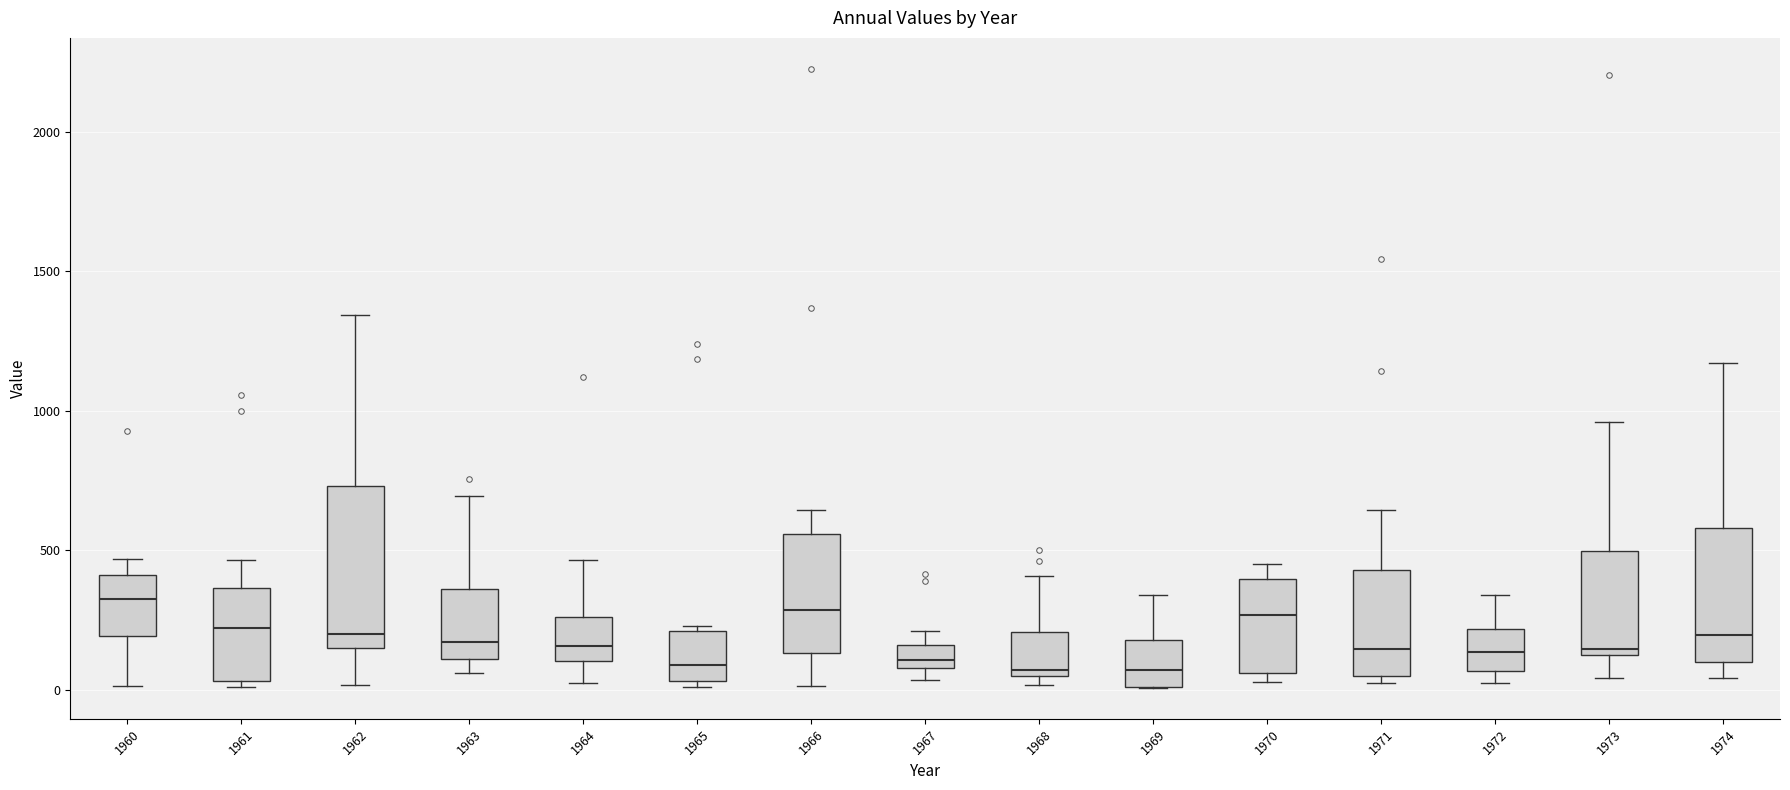

Reading left to right, read every box against the y-axis: the position of its median line, the range the box covers, and the ends of its whiskers. The values are not printed on the chart, so give them approximately, as read against the axis.

1960: median 300, box 200 to 400, whiskers 0 to 450
1961: median 200, box 50 to 350, whiskers 0 to 450
1962: median 200, box 150 to 750, whiskers 0 to 1350
1963: median 150, box 100 to 350, whiskers 50 to 700
1964: median 150, box 100 to 250, whiskers 0 to 450
1965: median 100, box 50 to 200, whiskers 0 to 250
1966: median 300, box 150 to 550, whiskers 0 to 650
1967: median 100 (inside the box), box 100 to 150, whiskers 50 to 200
1968: median 50 (just above the box's lower edge), box 50 to 200, whiskers 0 to 400
1969: median 50, box 0 to 200, whiskers 0 to 350
1970: median 250, box 50 to 400, whiskers 50 (just below the box's lower edge) to 450
1971: median 150, box 50 to 450, whiskers 0 to 650
1972: median 150, box 50 to 200, whiskers 0 to 350
1973: median 150, box 100 to 500, whiskers 50 to 950
1974: median 200, box 100 to 600, whiskers 50 to 1150